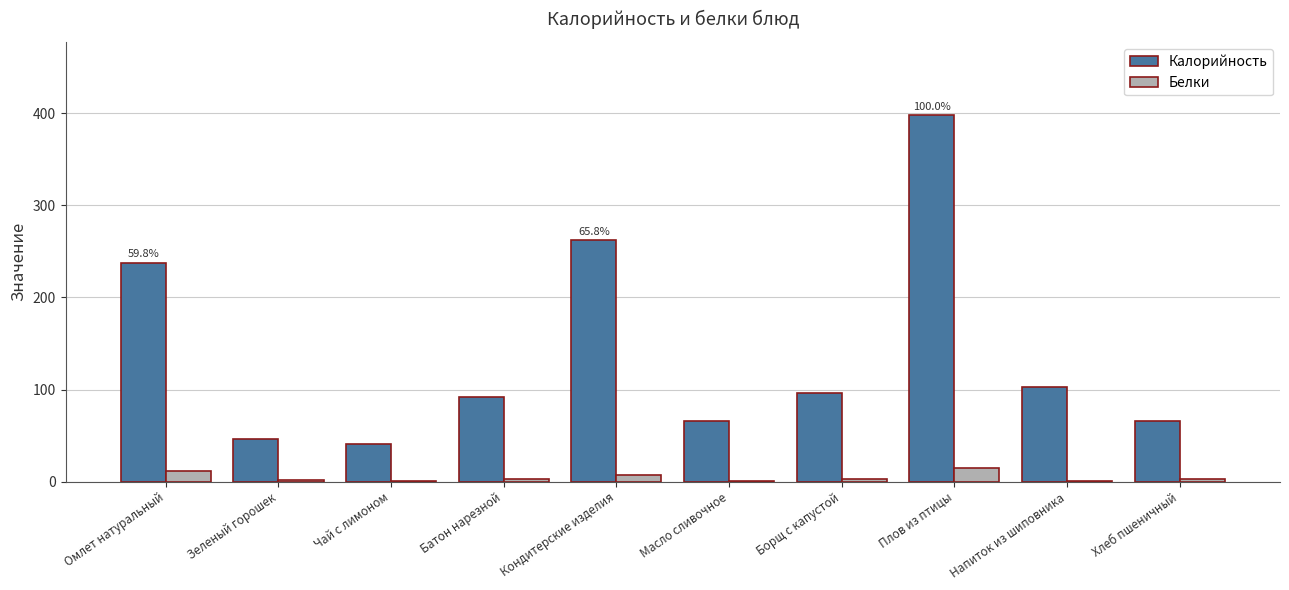

At which label is Калорийность closest to 219?

Омлет натуральный